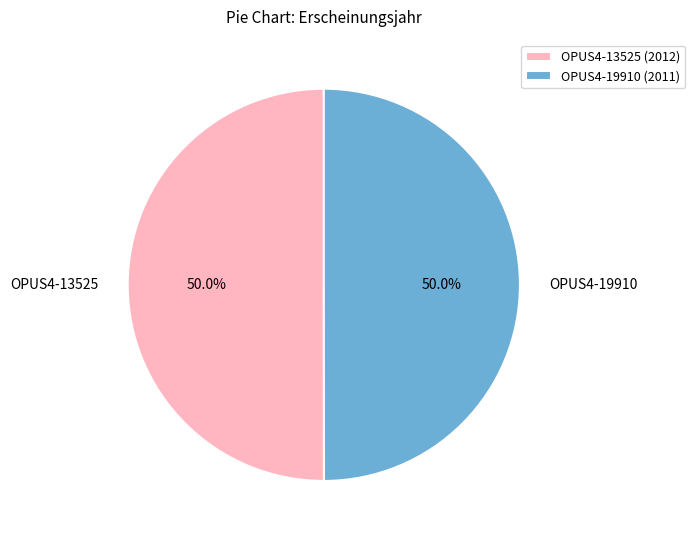

Approximately how many times larger is the value at OPUS4-19910 compared to OPUS4-13525?

1.0